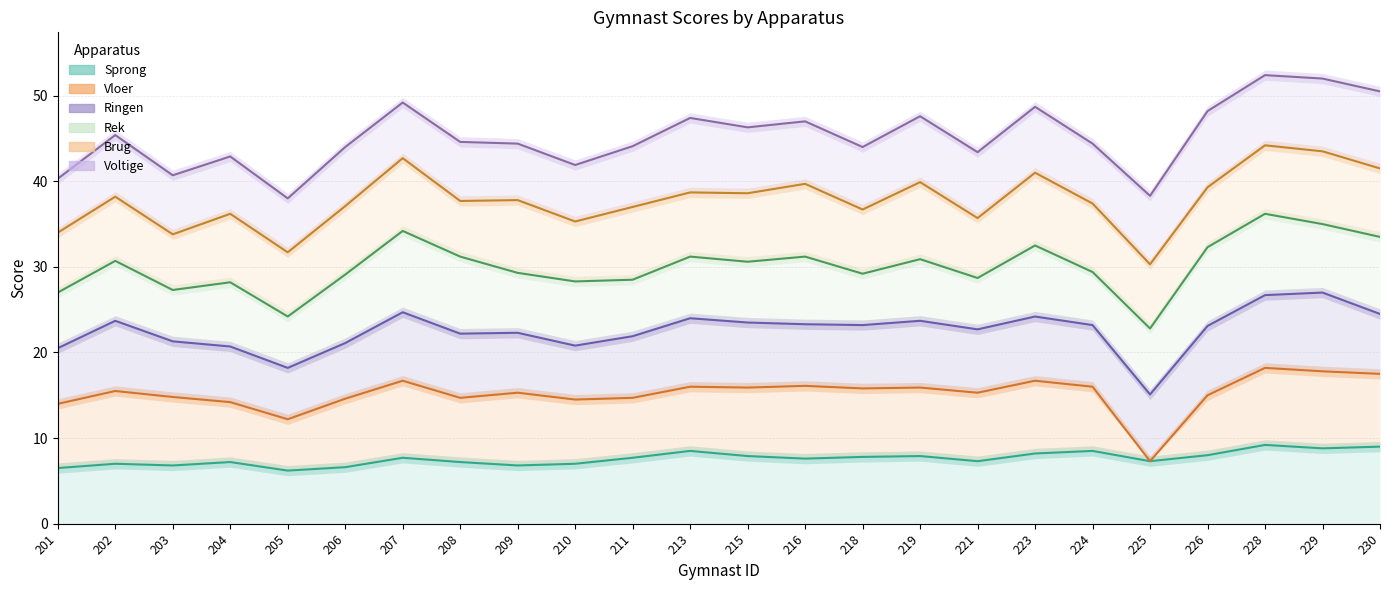

Is the value of Ringen at 205 greater than the value of Vloer at 223?

Yes